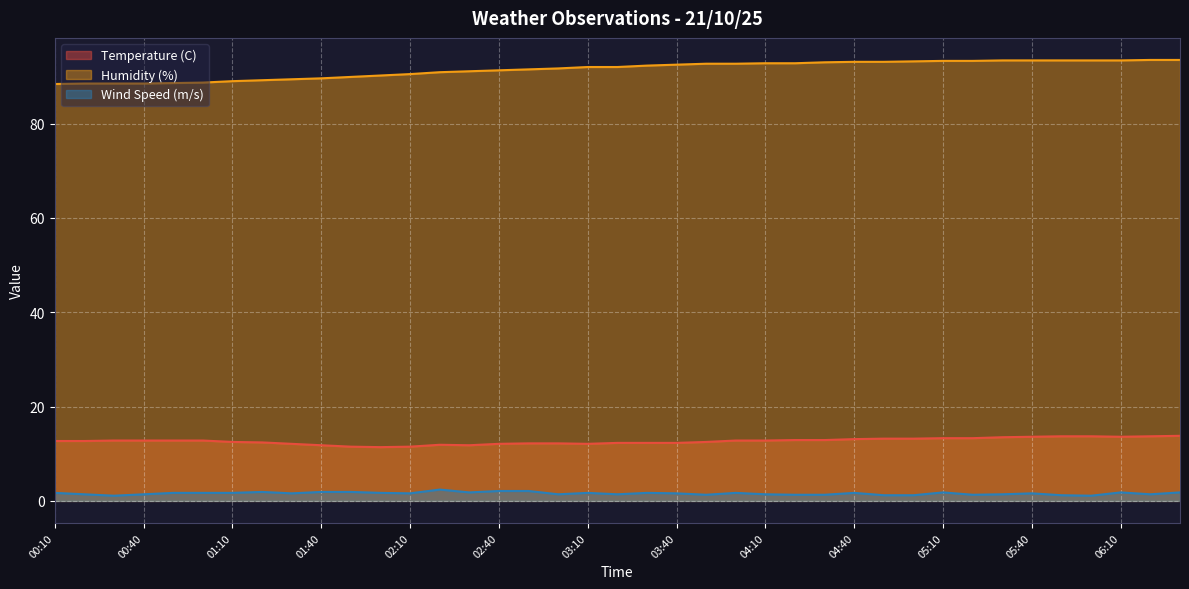

Reading right to left, extract all data points from this chart.

Temperature (C): 06:30=13.8	06:20=13.7	06:10=13.6	06:00=13.7	05:50=13.7	05:40=13.6	05:30=13.5	05:20=13.3	05:10=13.3	05:00=13.2	04:50=13.2	04:40=13.1	04:30=12.9	04:20=12.9	04:10=12.8	04:00=12.8	03:50=12.5	03:40=12.3	03:30=12.3	03:20=12.3	03:10=12.1	03:00=12.2	02:50=12.2	02:40=12.1	02:30=11.8	02:20=11.9	02:10=11.5	02:00=11.4	01:50=11.5	01:40=11.8	01:30=12.1	01:20=12.4	01:10=12.5	01:00=12.8	00:50=12.8	00:40=12.8	00:30=12.8	00:20=12.7	00:10=12.7
Humidity (%): 06:30=93.5	06:20=93.5	06:10=93.4	06:00=93.4	05:50=93.4	05:40=93.4	05:30=93.4	05:20=93.3	05:10=93.3	05:00=93.2	04:50=93.1	04:40=93.1	04:30=93.0	04:20=92.8	04:10=92.8	04:00=92.7	03:50=92.7	03:40=92.5	03:30=92.3	03:20=92.0	03:10=92.0	03:00=91.7	02:50=91.5	02:40=91.3	02:30=91.1	02:20=90.9	02:10=90.5	02:00=90.2	01:50=89.9	01:40=89.6	01:30=89.4	01:20=89.2	01:10=89.0	01:00=88.7	00:50=88.6	00:40=88.5	00:30=88.5	00:20=88.5	00:10=88.4
Wind Speed (m/s): 06:30=1.8	06:20=1.4	06:10=1.8	06:00=1.1	05:50=1.2	05:40=1.6	05:30=1.4	05:20=1.3	05:10=1.8	05:00=1.2	04:50=1.2	04:40=1.7	04:30=1.3	04:20=1.3	04:10=1.4	04:00=1.7	03:50=1.3	03:40=1.6	03:30=1.7	03:20=1.4	03:10=1.7	03:00=1.4	02:50=2.1	02:40=2.1	02:30=1.8	02:20=2.4	02:10=1.6	02:00=1.7	01:50=1.9	01:40=1.9	01:30=1.6	01:20=1.9	01:10=1.7	01:00=1.7	00:50=1.7	00:40=1.4	00:30=1.1	00:20=1.4	00:10=1.7